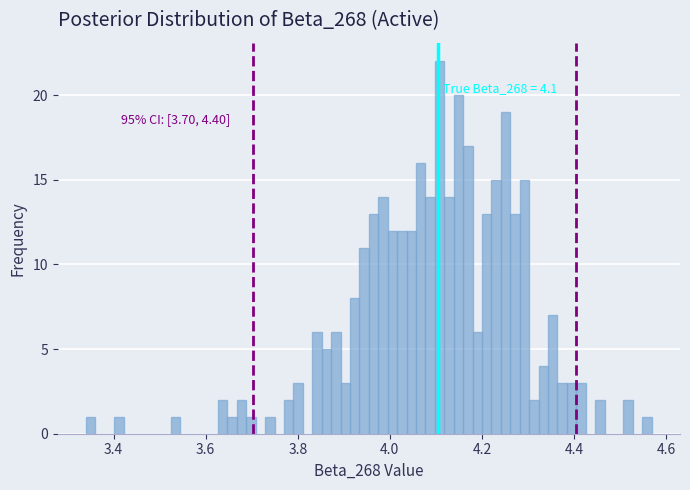

Read against the x-axis, roughly where is the centre of the tallest bar?

4.10